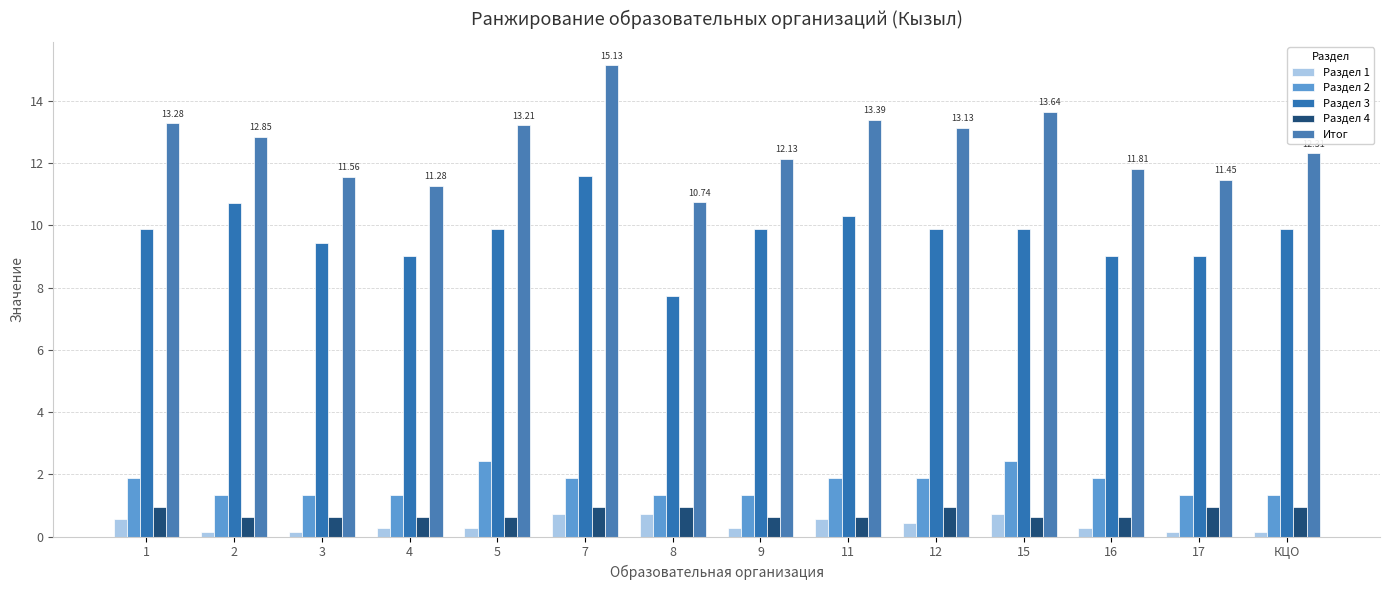

What is the label of the 11th bar from the right?

4